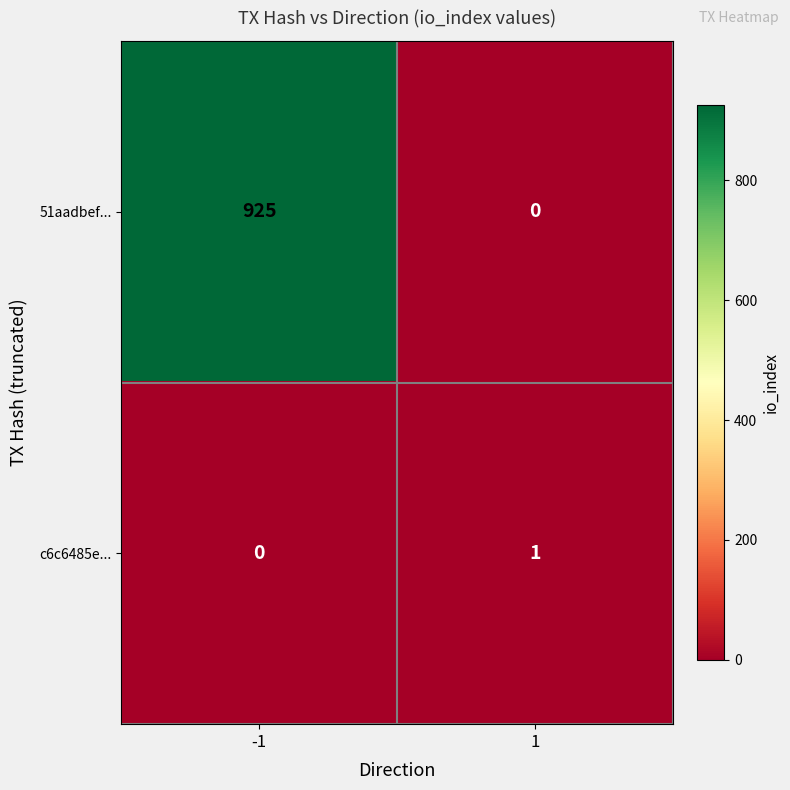

List the series in order of their peak value, lowest first.

c6c6485e..., 51aadbef...